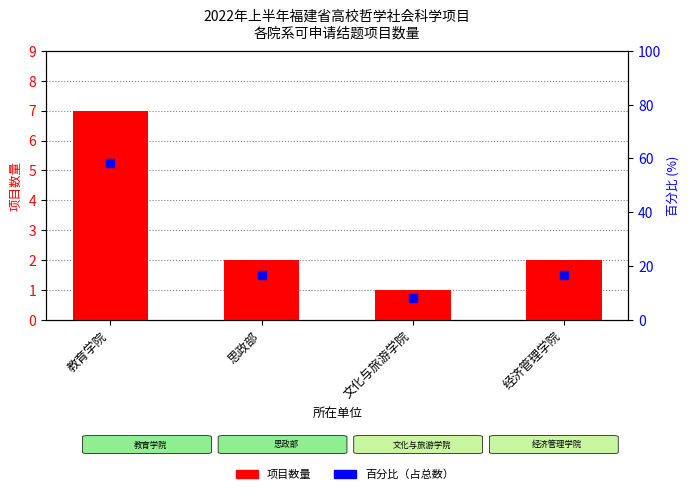

Which series contains the highest Y value?

百分比（占总数）